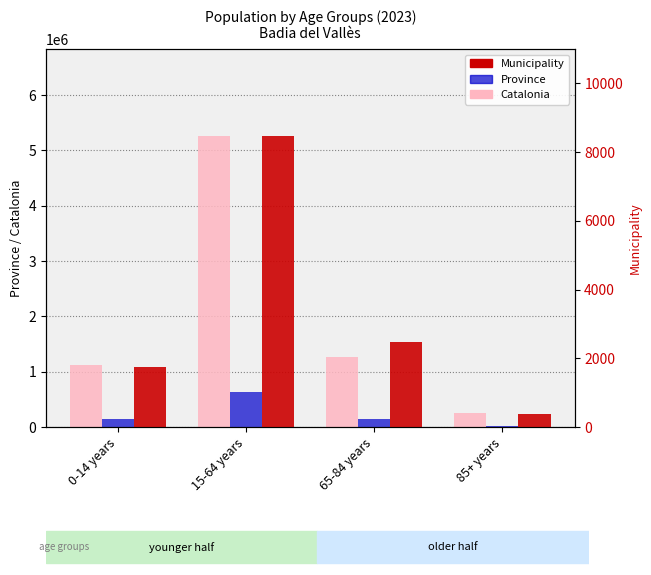

List the series in order of their peak value, highest first.

Catalonia, Province, Municipality